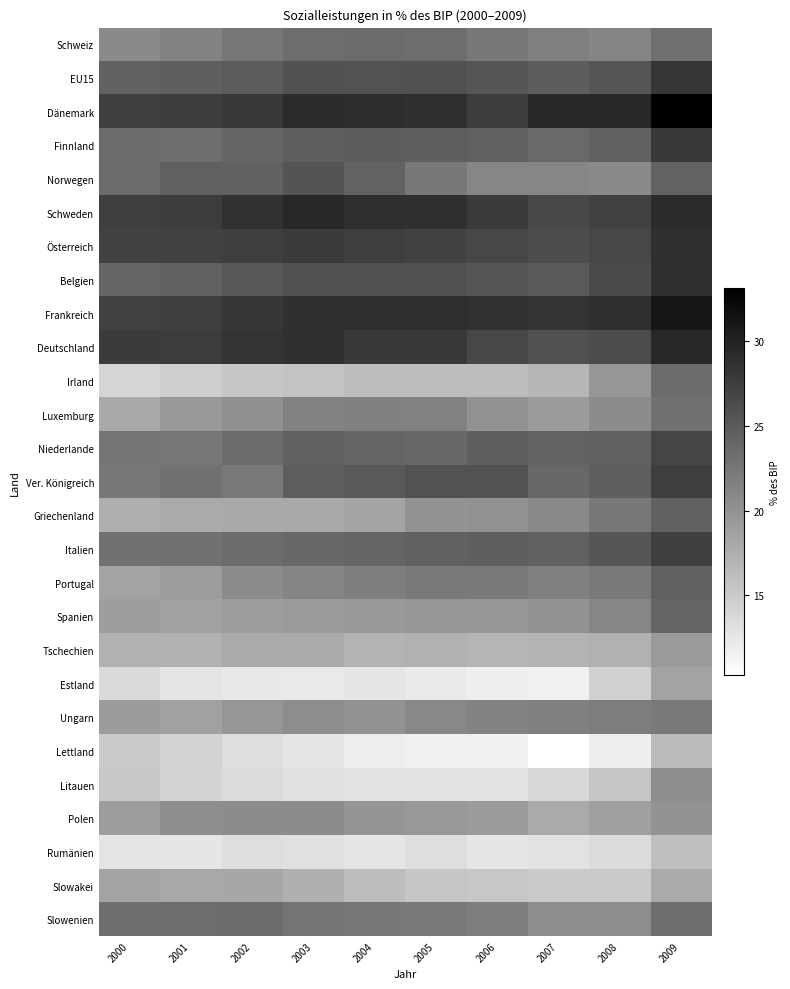

Which series has the largest range (max minus min)?

Irland